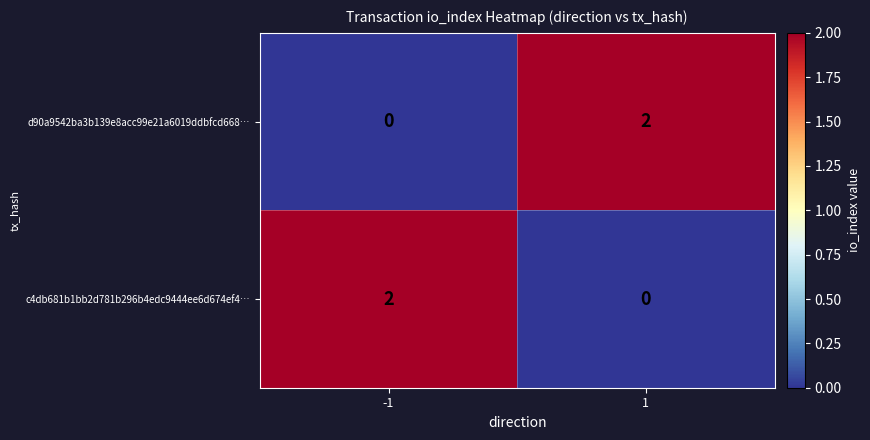

Count the number of categories in the chart.

2